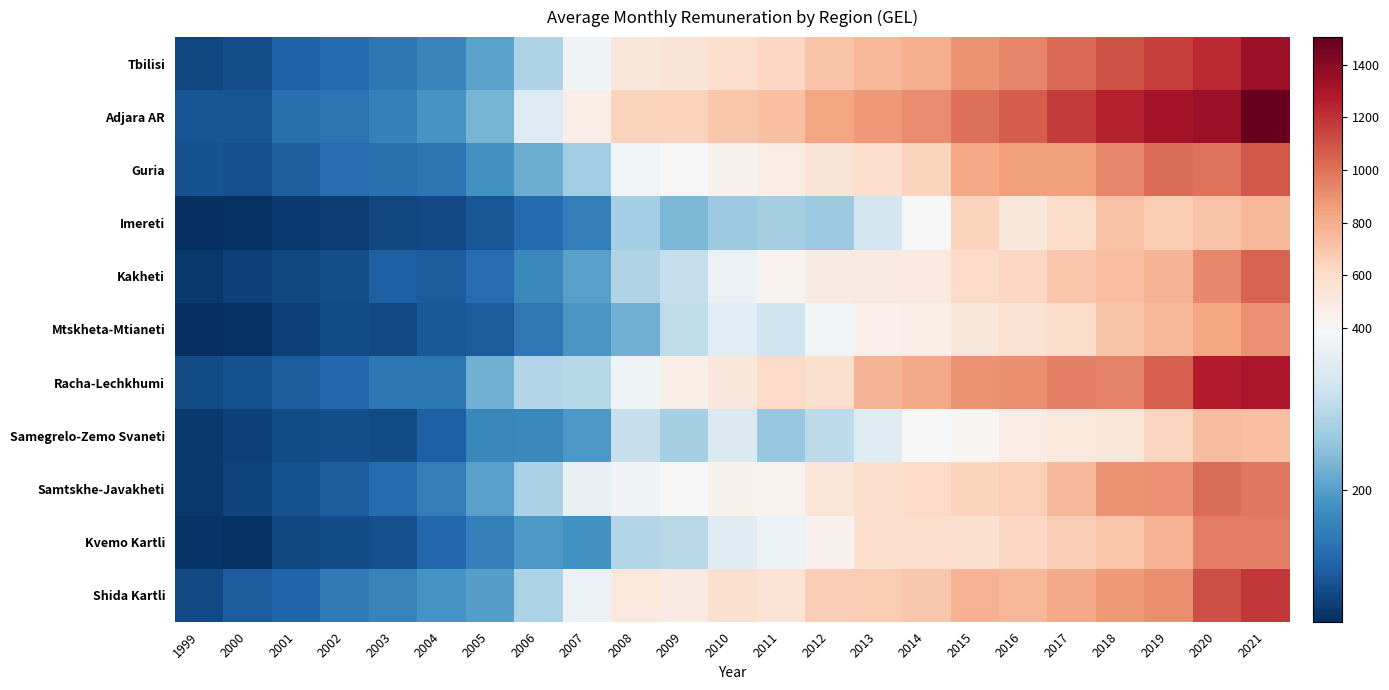

How many categories are shown in the chart?

23